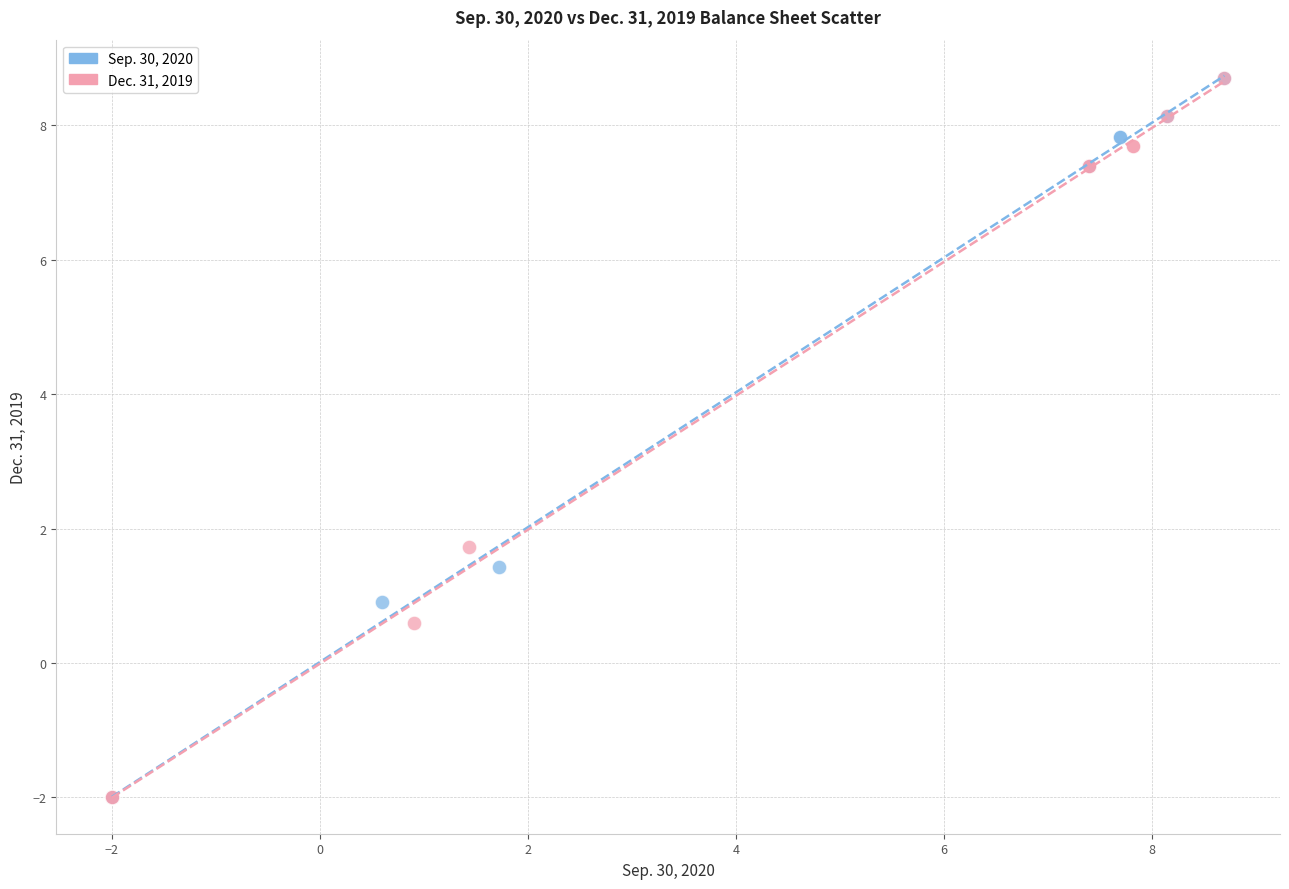

What are all the series names shown in the legend?

Sep. 30, 2020, Dec. 31, 2019